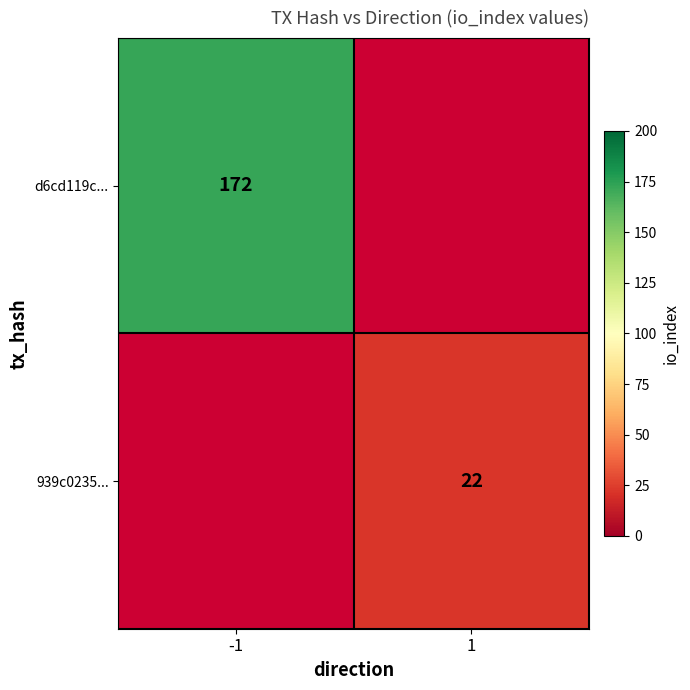

The 939c0235... series shows 22 at 1. True or false?

True